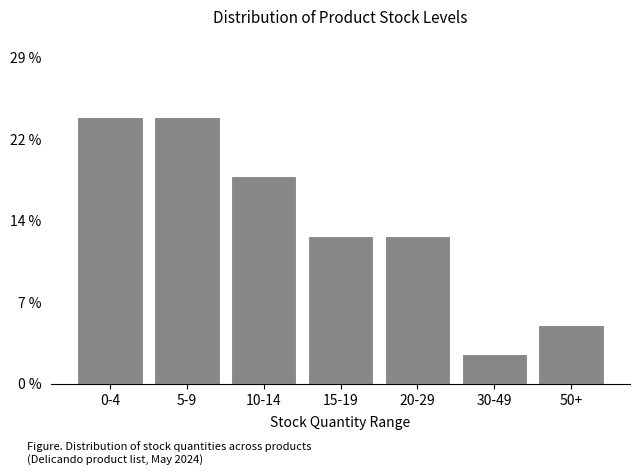

Are the bars horizontal?

No